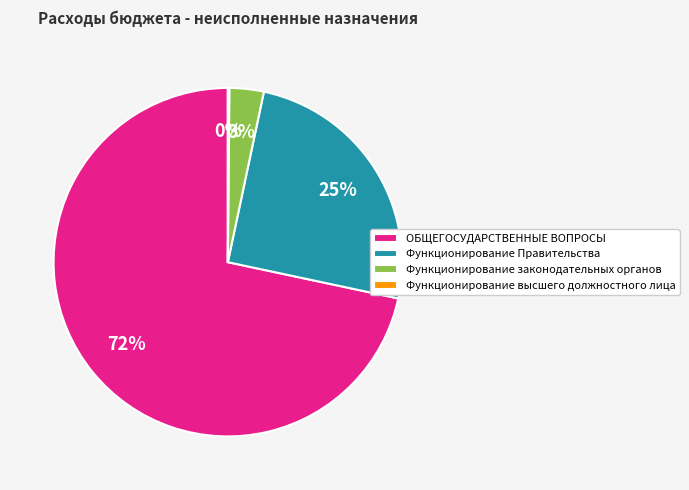

Approximately how many times larger is the value at Функционирование Правительства compared to ОБЩЕГОСУДАРСТВЕННЫЕ ВОПРОСЫ?

0.3